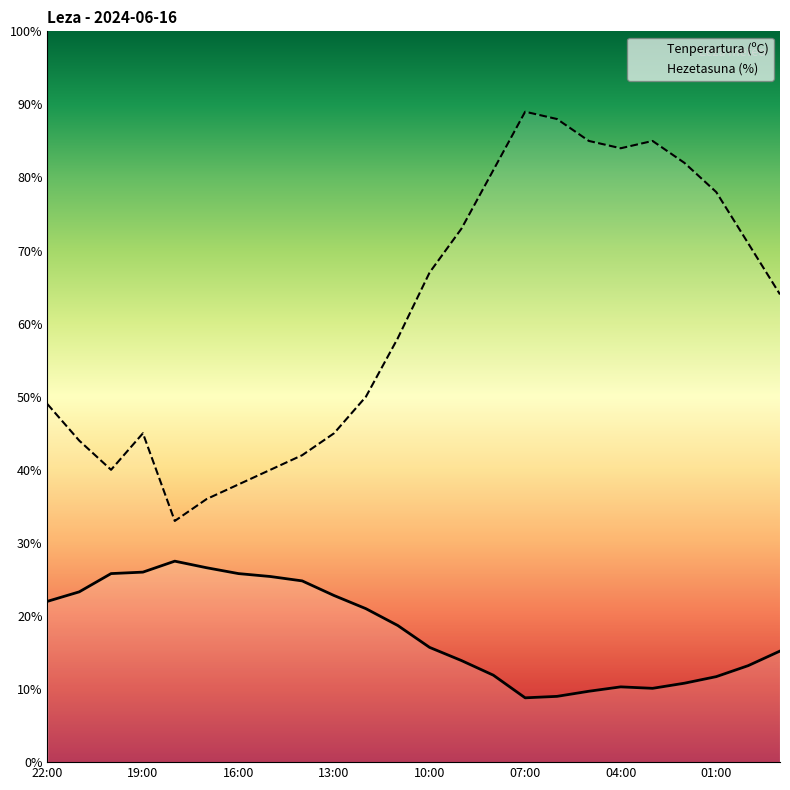

Which category has the highest value in the Tenperartura (ºC) series?

18:00